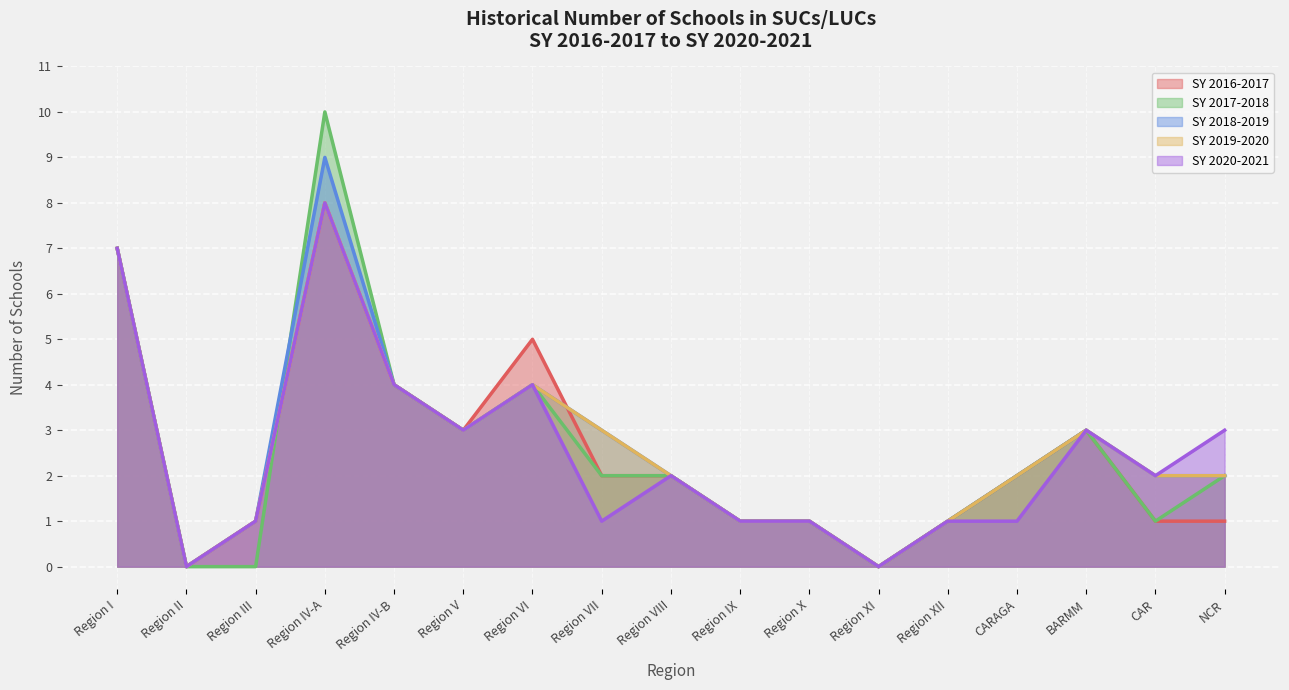

Which has a higher value, BARMM or Region III?

BARMM